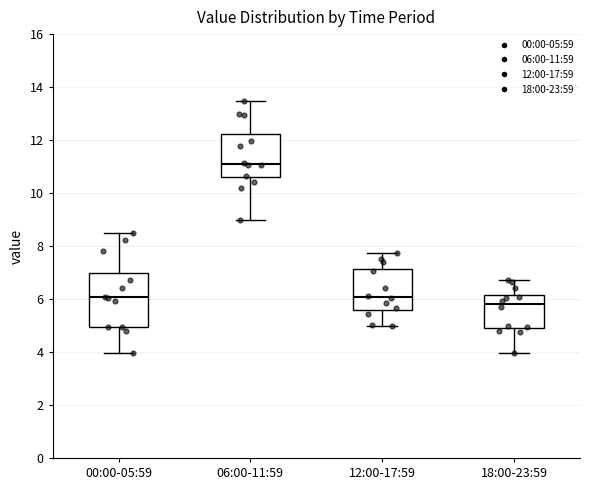

Reading left to right, read every box against the y-axis: the position of its median line, the range the box covers, and the ends of its whiskers. The values are not printed on the chart, so give them approximately, as read against the axis.

00:00-05:59: median 6.0, box 5.0 to 7.0, whiskers 4.0 to 8.4
06:00-11:59: median 11.2, box 10.6 to 12.2, whiskers 9.0 to 13.4
12:00-17:59: median 6.0, box 5.6 to 7.2, whiskers 5.0 to 7.8
18:00-23:59: median 5.8, box 4.8 to 6.2, whiskers 4.0 to 6.8